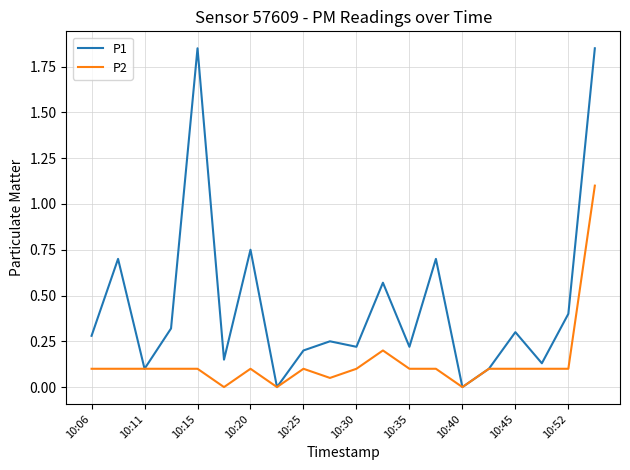

List the series in order of their overall mean, lowest first.

P2, P1